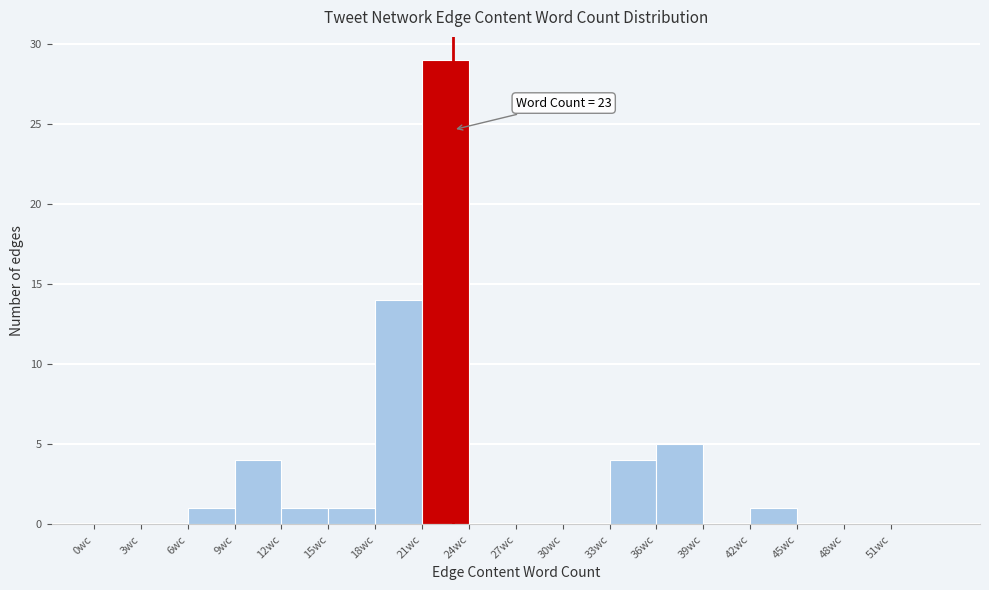

Over which range of the x-axis is the bar tallest?

21 to 24